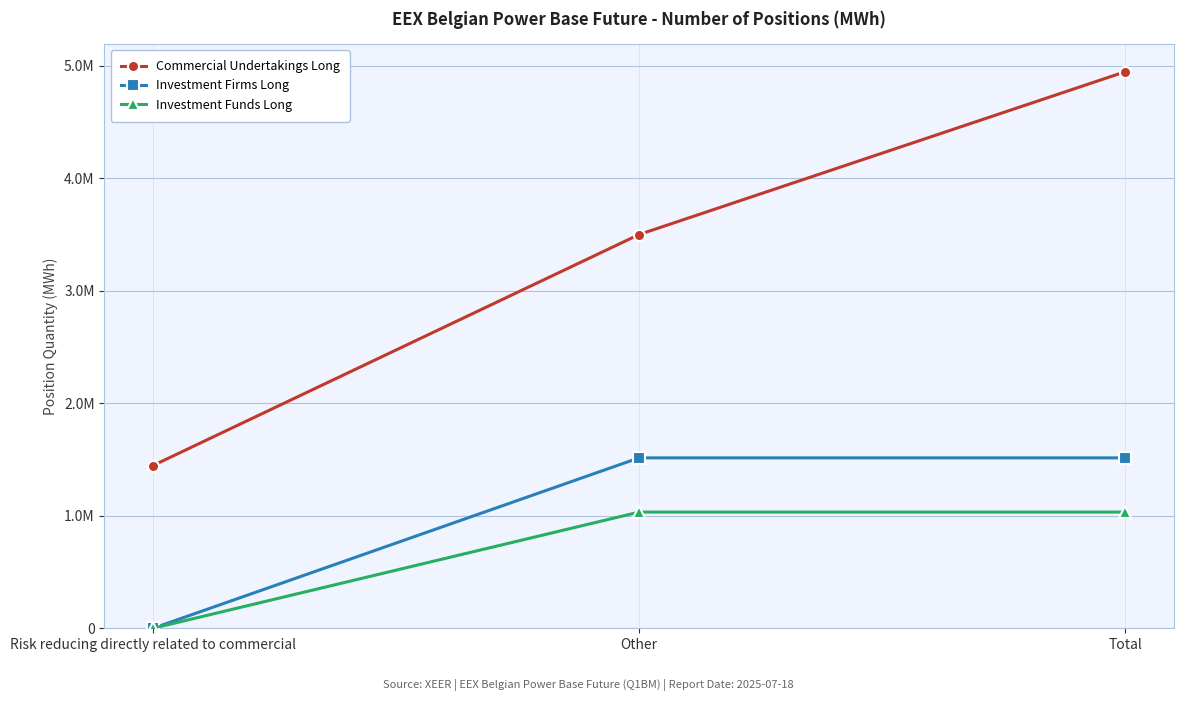

What is the maximum value for Investment Firms Long?

1514269